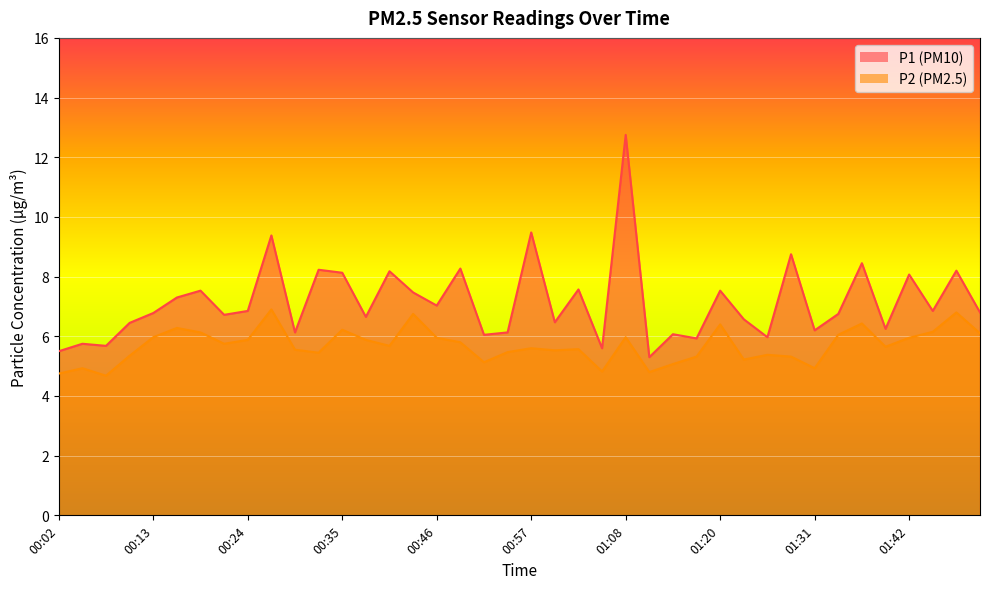

Which series has the largest total across all categories?

P1